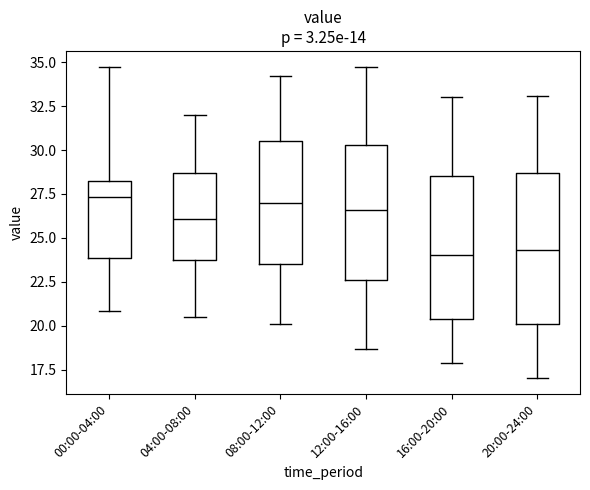

Reading left to right, read every box against the y-axis: the position of its median line, the range the box covers, and the ends of its whiskers. The values are not printed on the chart, so give them approximately, as read against the axis.

00:00-04:00: median 27.5, box 24.0 to 28.0, whiskers 21.0 to 35.0
04:00-08:00: median 26.0, box 24.0 to 28.5, whiskers 20.5 to 32.0
08:00-12:00: median 27.0, box 23.5 to 30.5, whiskers 20.0 to 34.0
12:00-16:00: median 26.5, box 22.5 to 30.5, whiskers 18.5 to 34.5
16:00-20:00: median 24.0, box 20.5 to 28.5, whiskers 18.0 to 33.0
20:00-24:00: median 24.5, box 20.0 to 28.5, whiskers 17.0 to 33.0